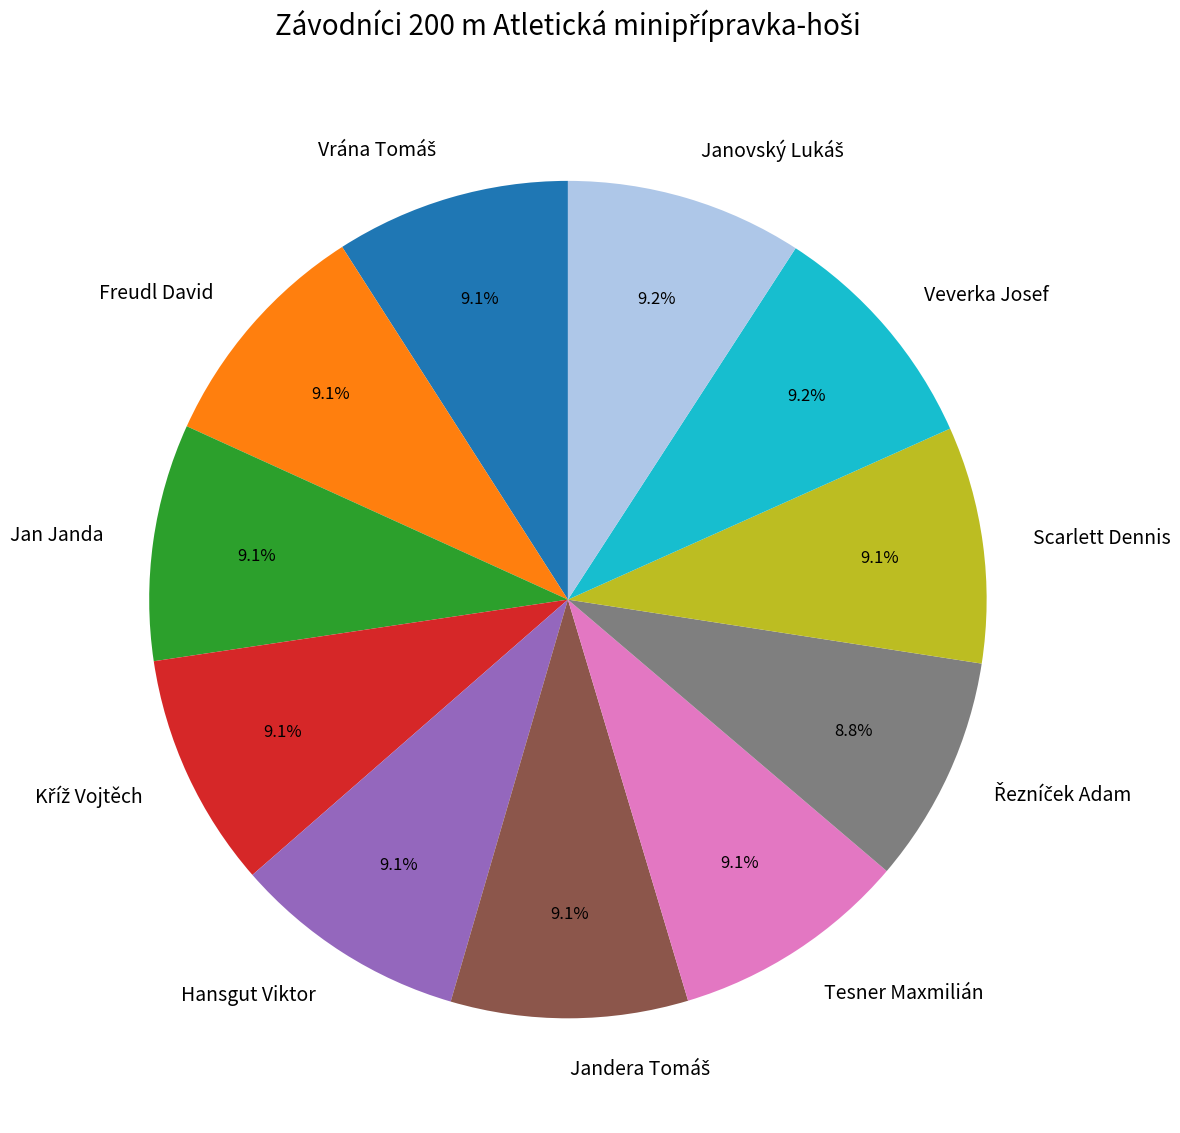

What percentage is the Hansgut Viktor slice, to the nearest percent?

9%